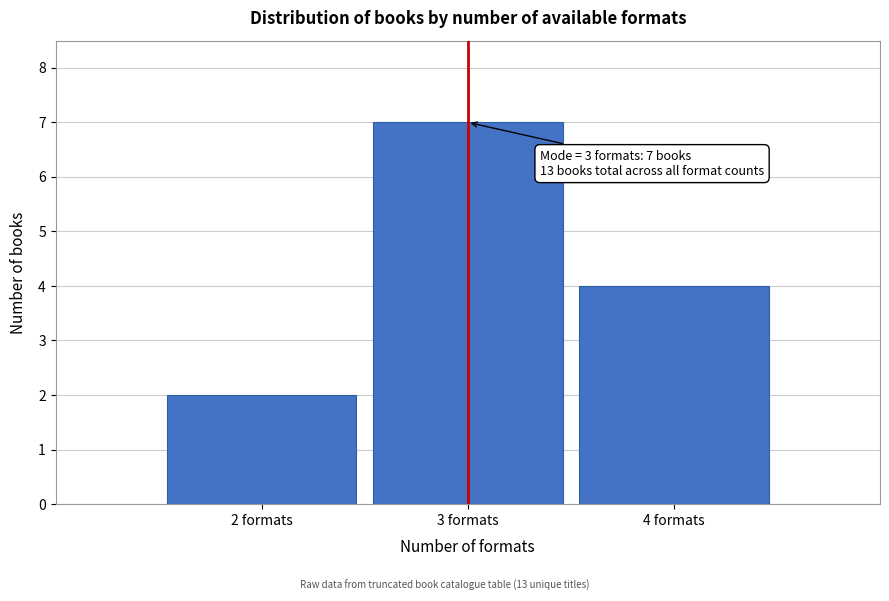

Which range on the x-axis has the tallest bar?

2.5 to 3.5